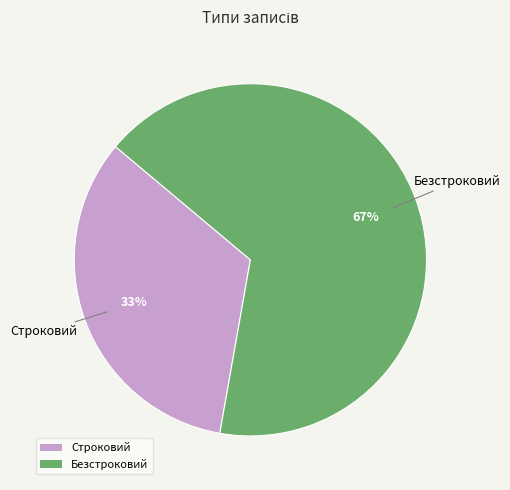

To the nearest percent, what portion does Строковий represent?

33%